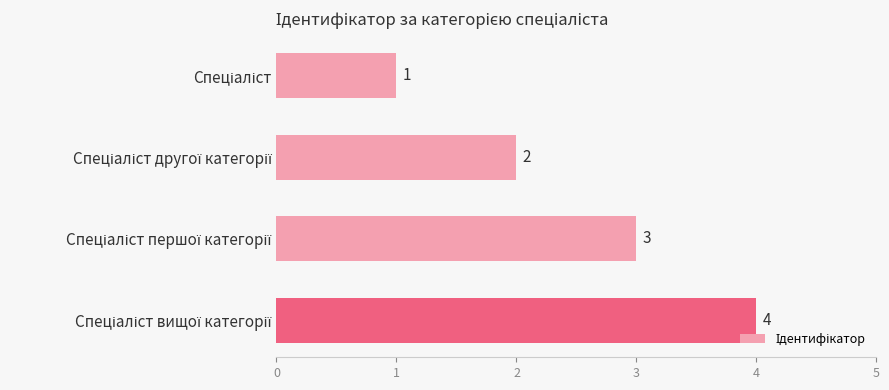

How many bars are there in total?

4